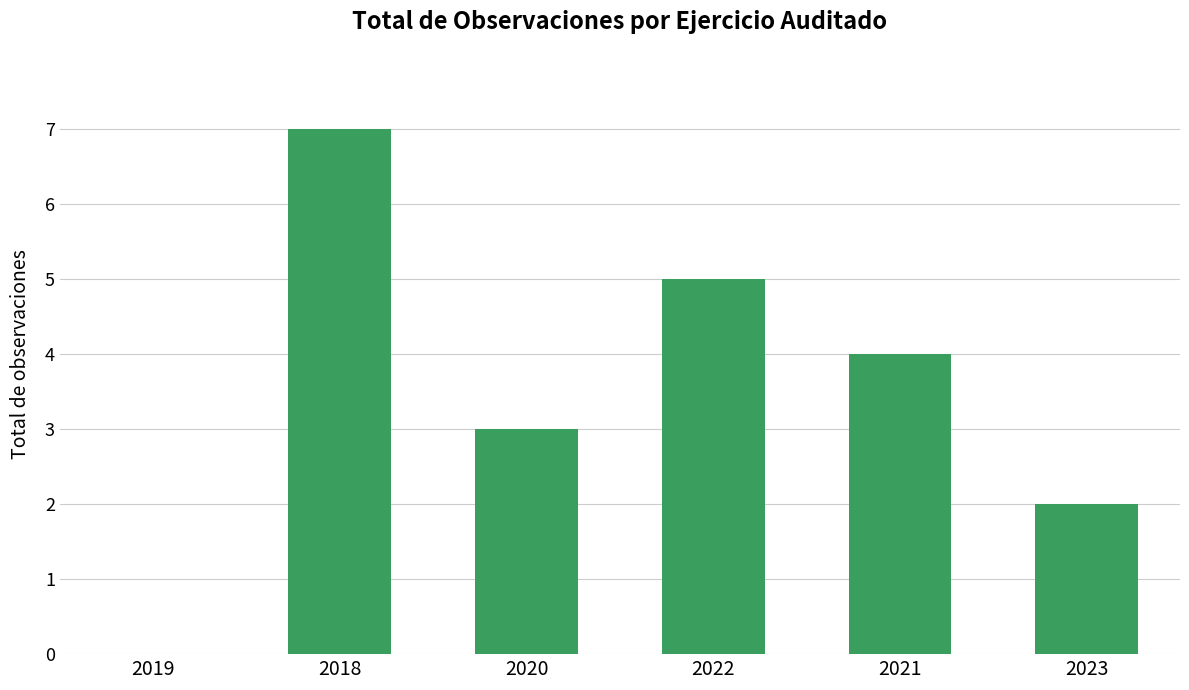

Which label corresponds to the largest value in the chart?

2018